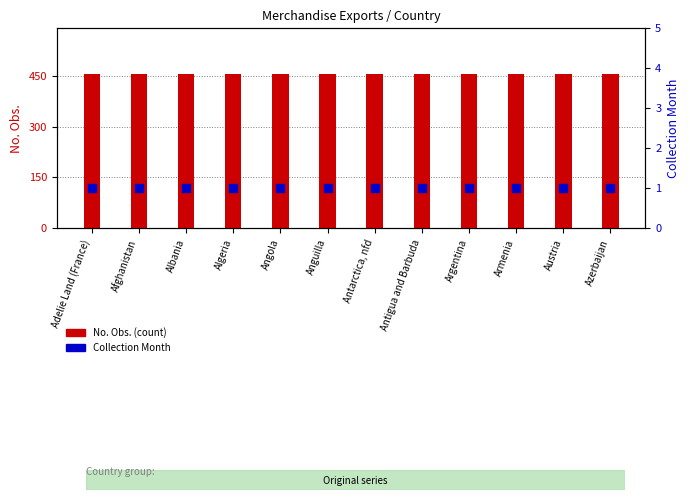

Is the value of No. Obs. at Adelie Land (France) greater than the value of Collection Month at Albania?

Yes